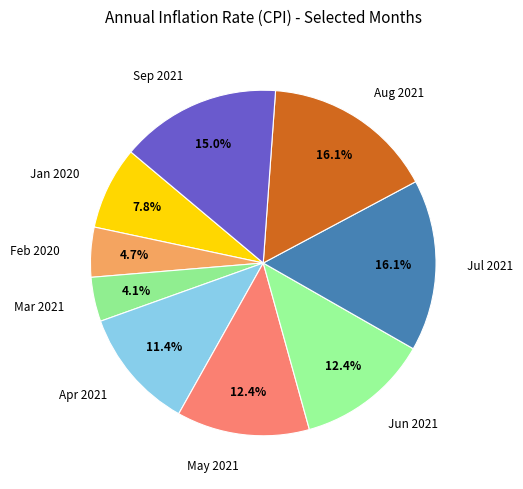

The Sep 2021 slice represents 15% of the pie. True or false?

True